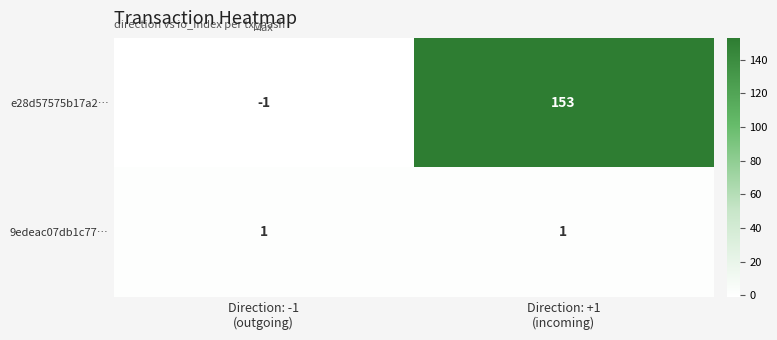

Reading left to right, list all the values displayed in this chart.

e28d57575b17a2…: -1	153
9edeac07db1c77…: 1	1